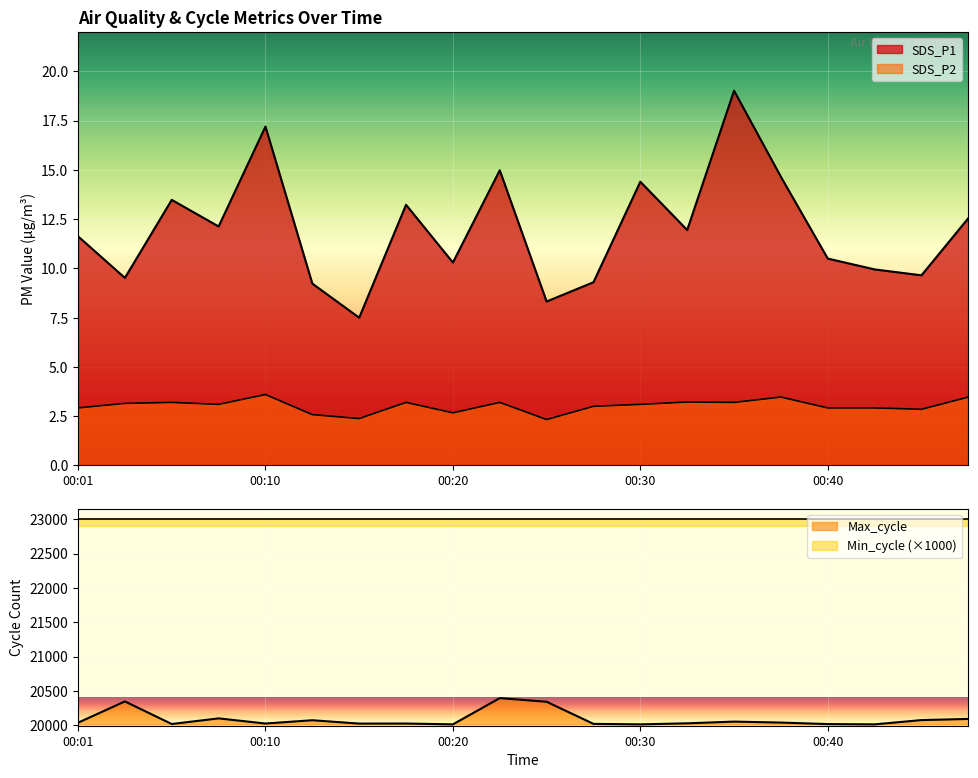

Which series has the widest spread of values?

Max_cycle